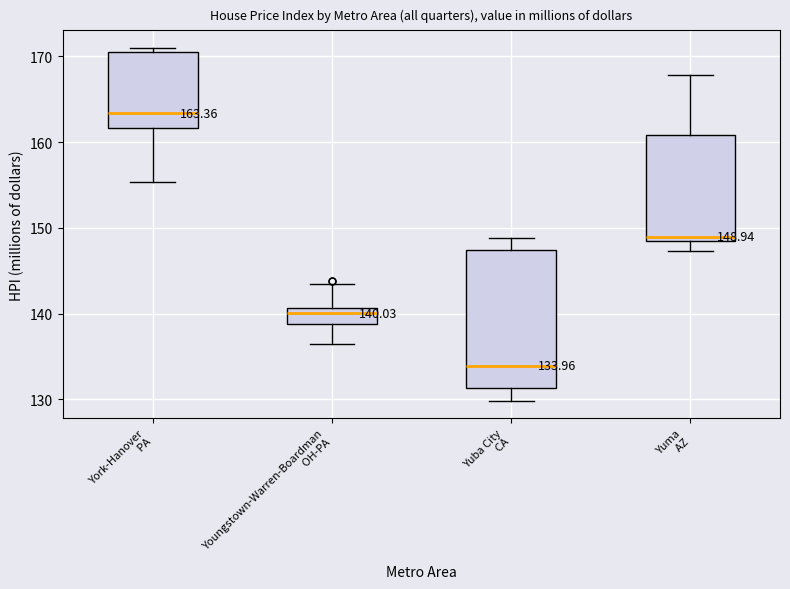

Which box is the tallest, from its lower edge to its upper edge?

Yuba City CA